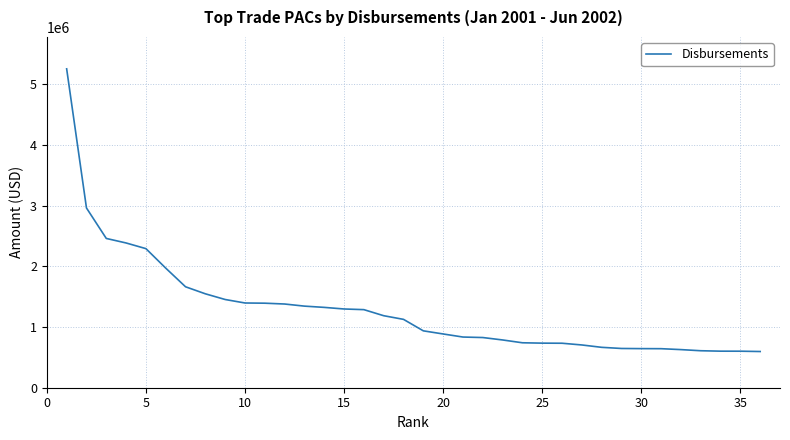

How many values are below 1125683?

18